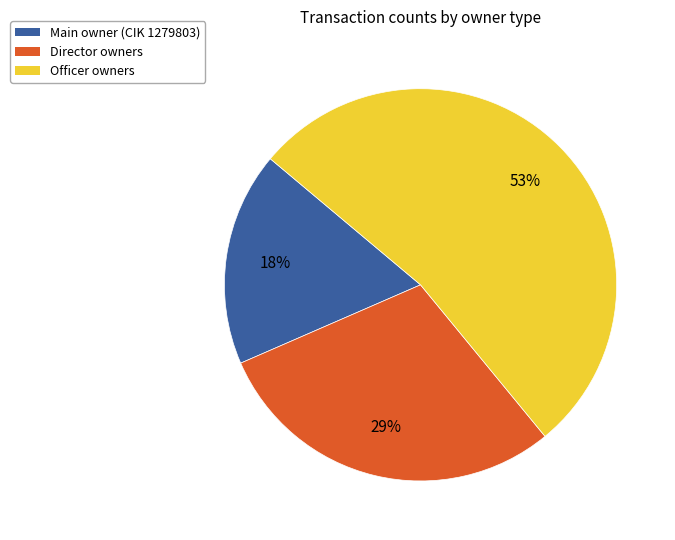

Count the number of slices in the pie.

3